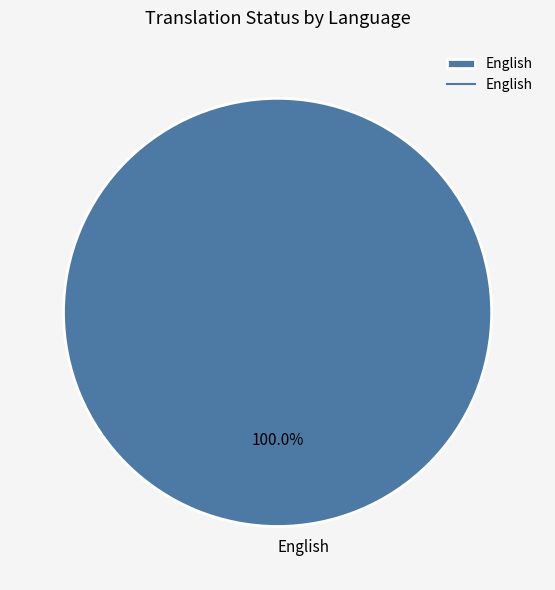

Is there any slice that represents more than half of the pie?

Yes